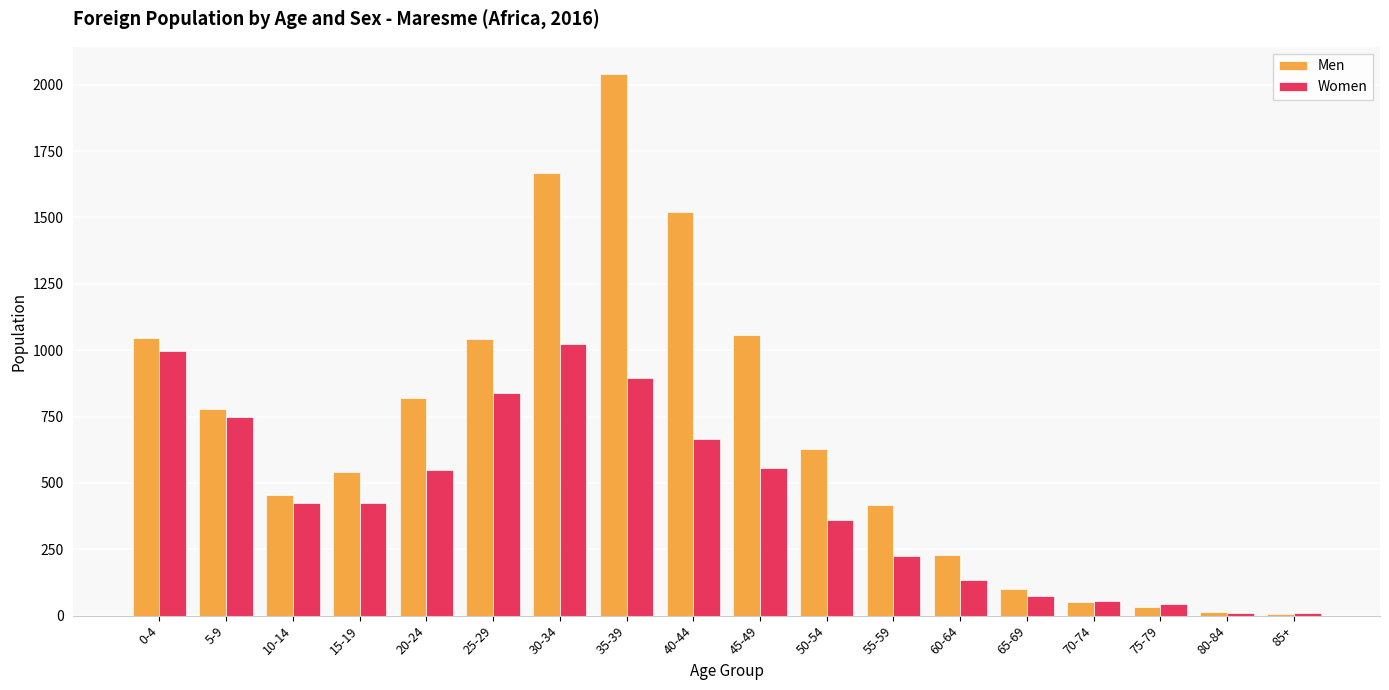

At which category is the sum across all series the highest?

35-39